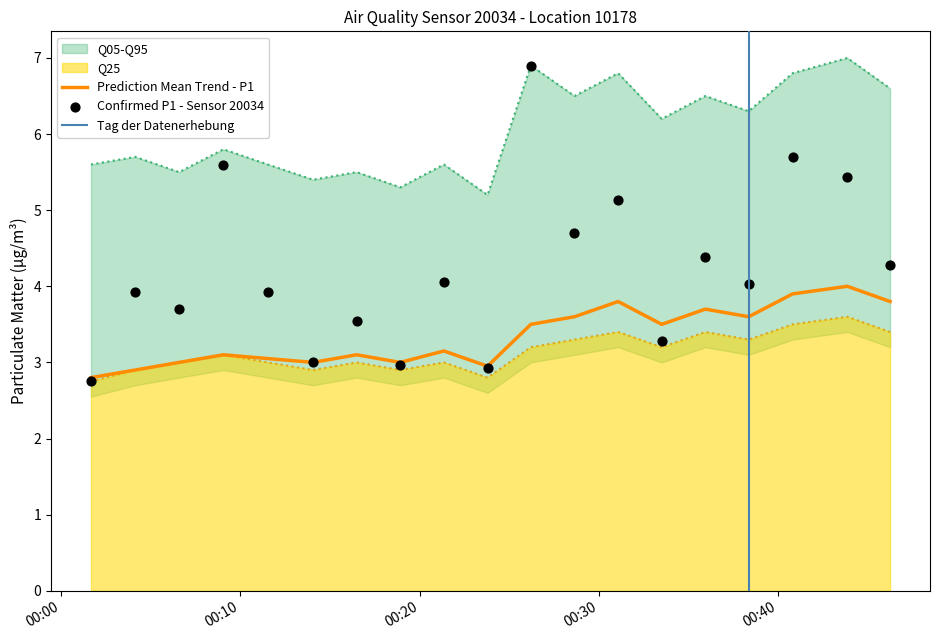

Which series reaches the maximum Y coordinate?

P1_q95